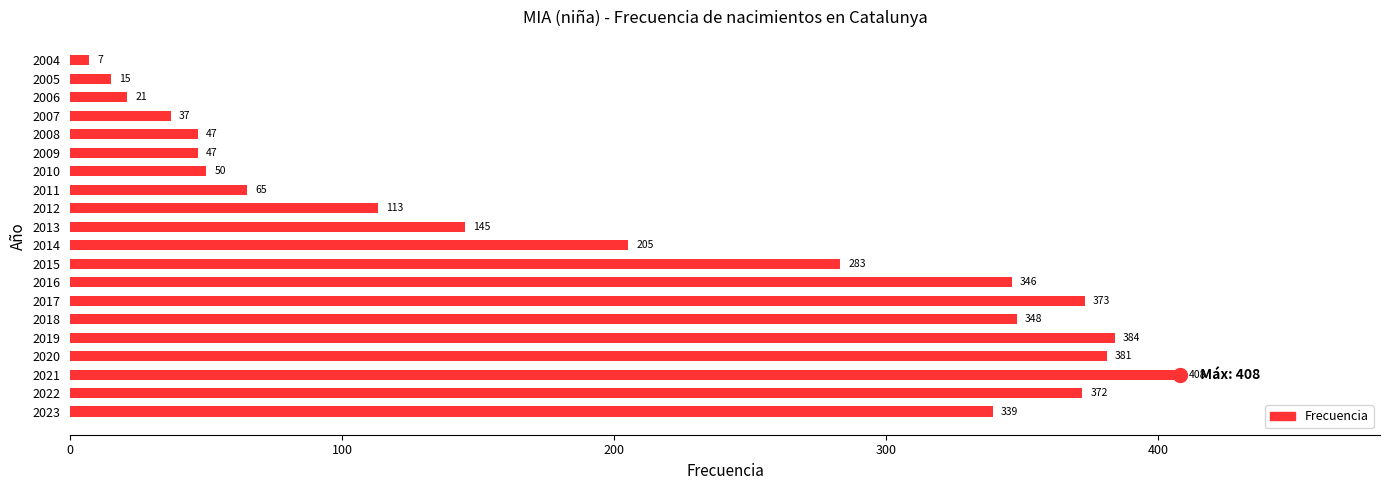

What is the change in value from 2020 to 2009?

-334